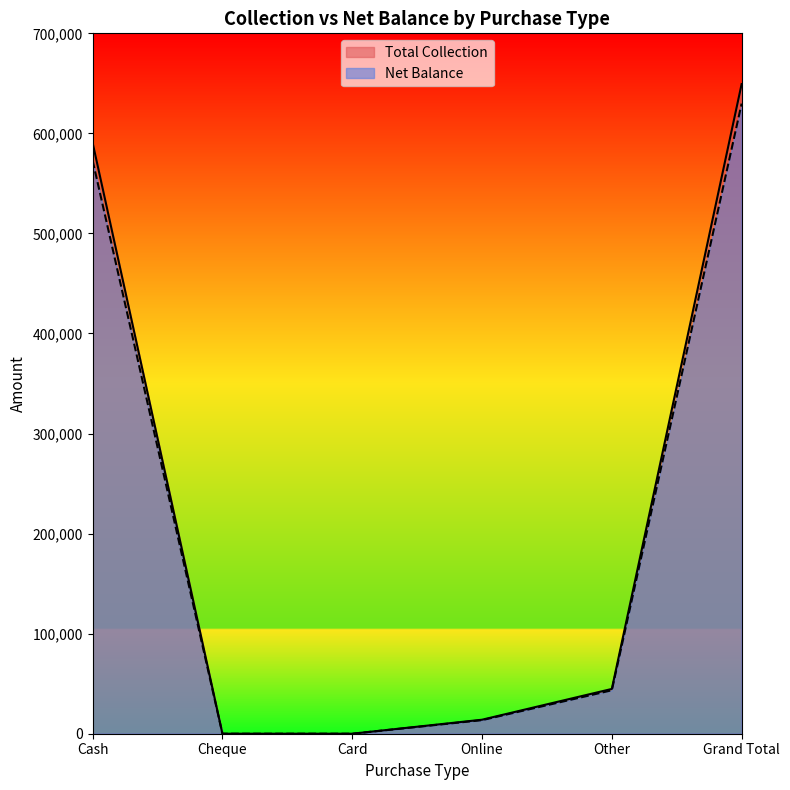

How many data points does each series have?

6